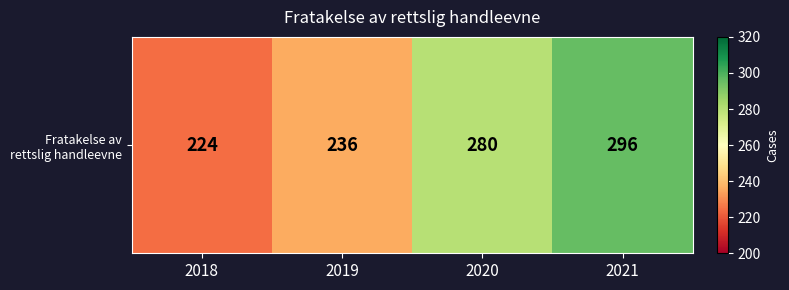

What is the difference between the maximum and minimum values?

72